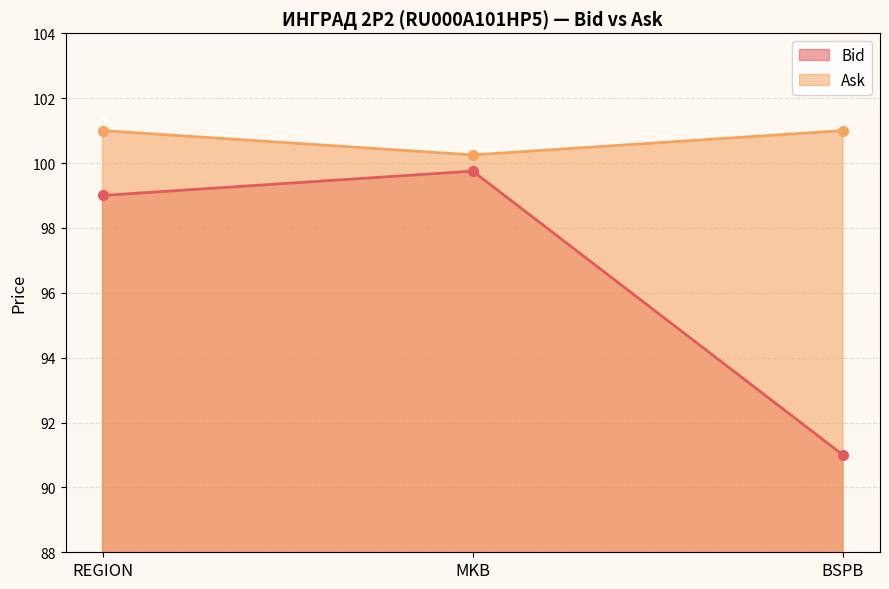

List the series in order of their peak value, highest first.

Ask, Bid